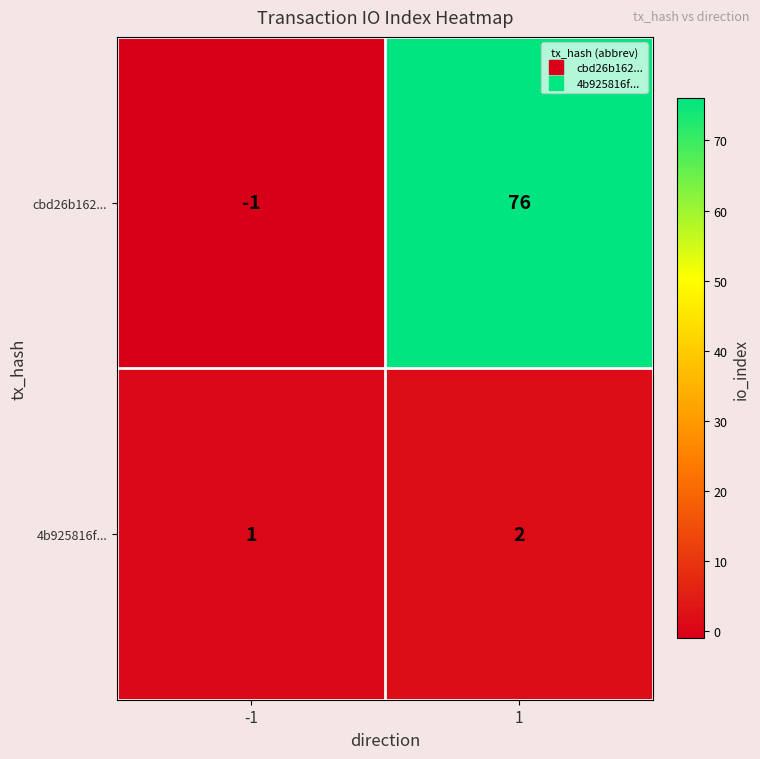

Reading left to right, transcribe all the data shown in this chart.

cbd26b162...: -1=-1	1=76
4b925816f...: -1=1	1=2